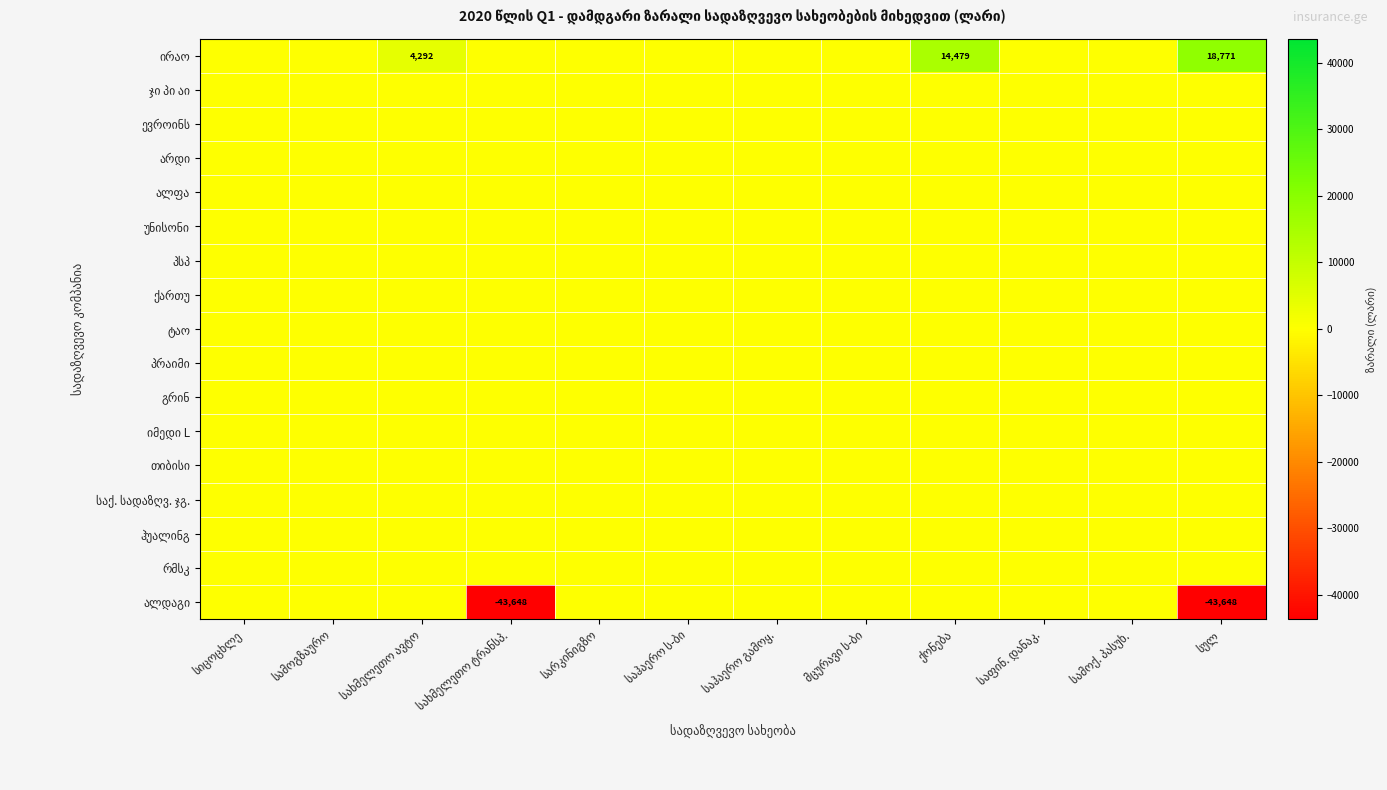

The value of ალდაგი at ქონება is -22788.3. True or false?

False